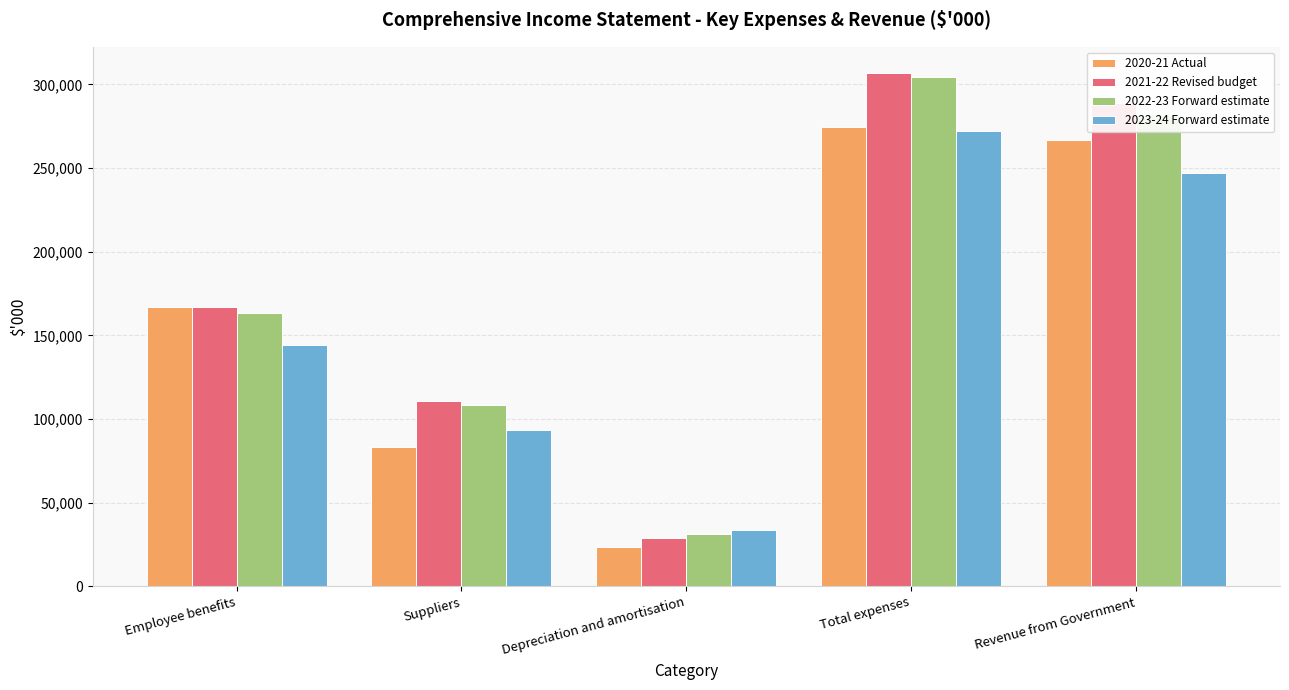

What is the label of the 5th bar from the right?

Employee benefits